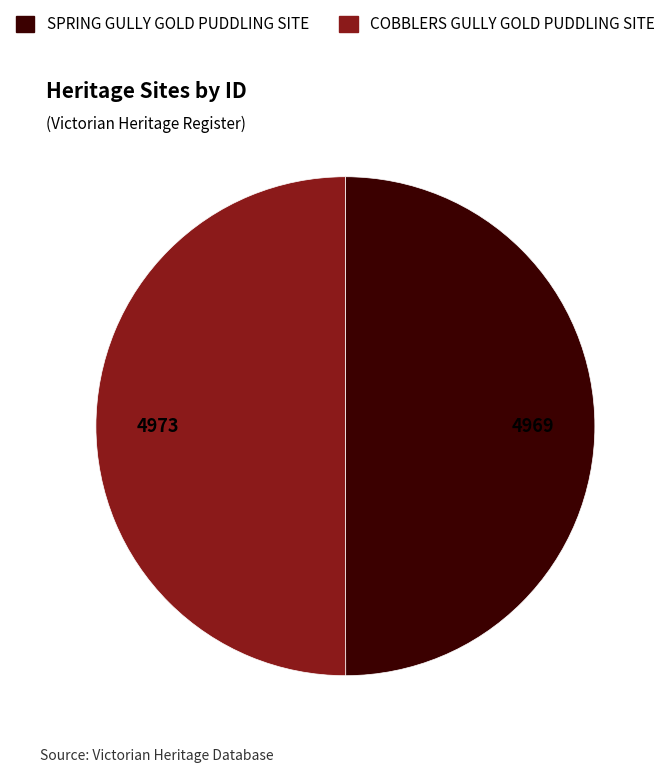

How many segments does this pie chart have?

2